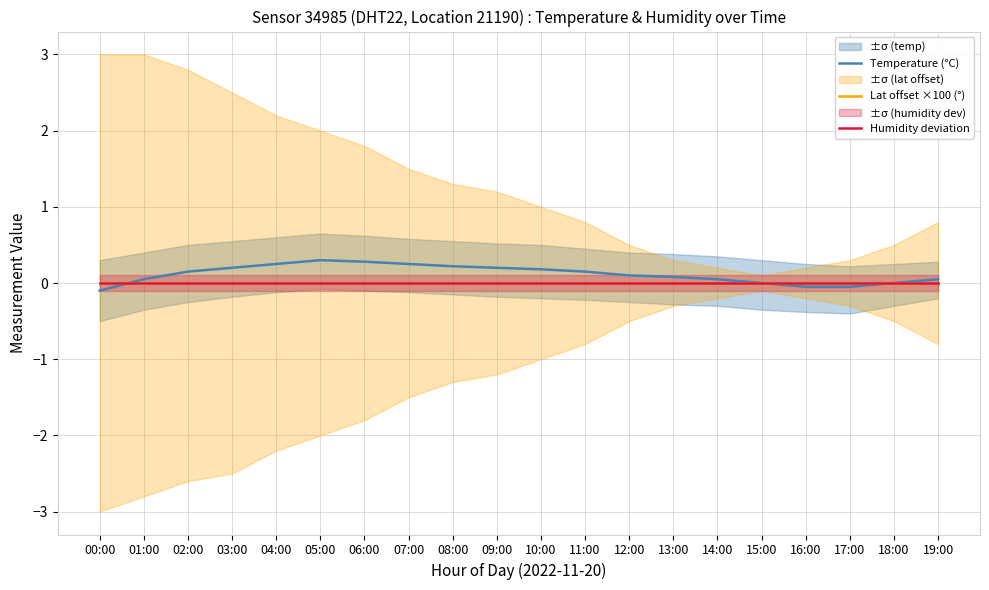

Is the value of Humidity deviation at 10:00 greater than the value of Lat offset ×100 (°) at 10:00?

No